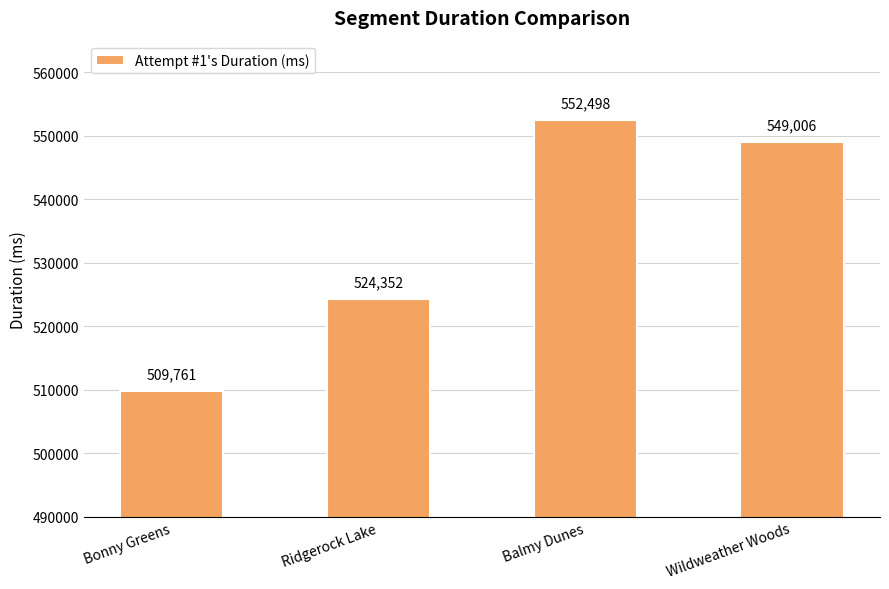

What is the difference between the second highest and second lowest values?

24654